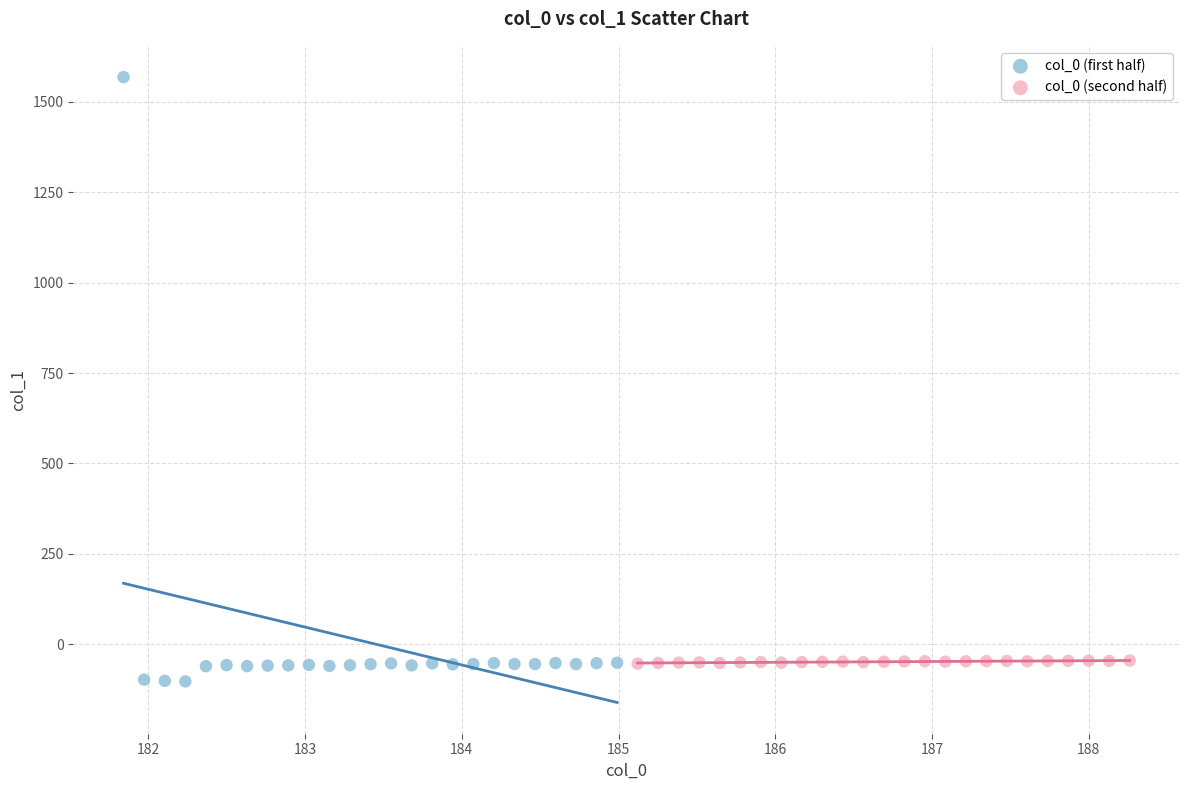

Which series has the largest Y range (max minus min)?

col_0 (first half)